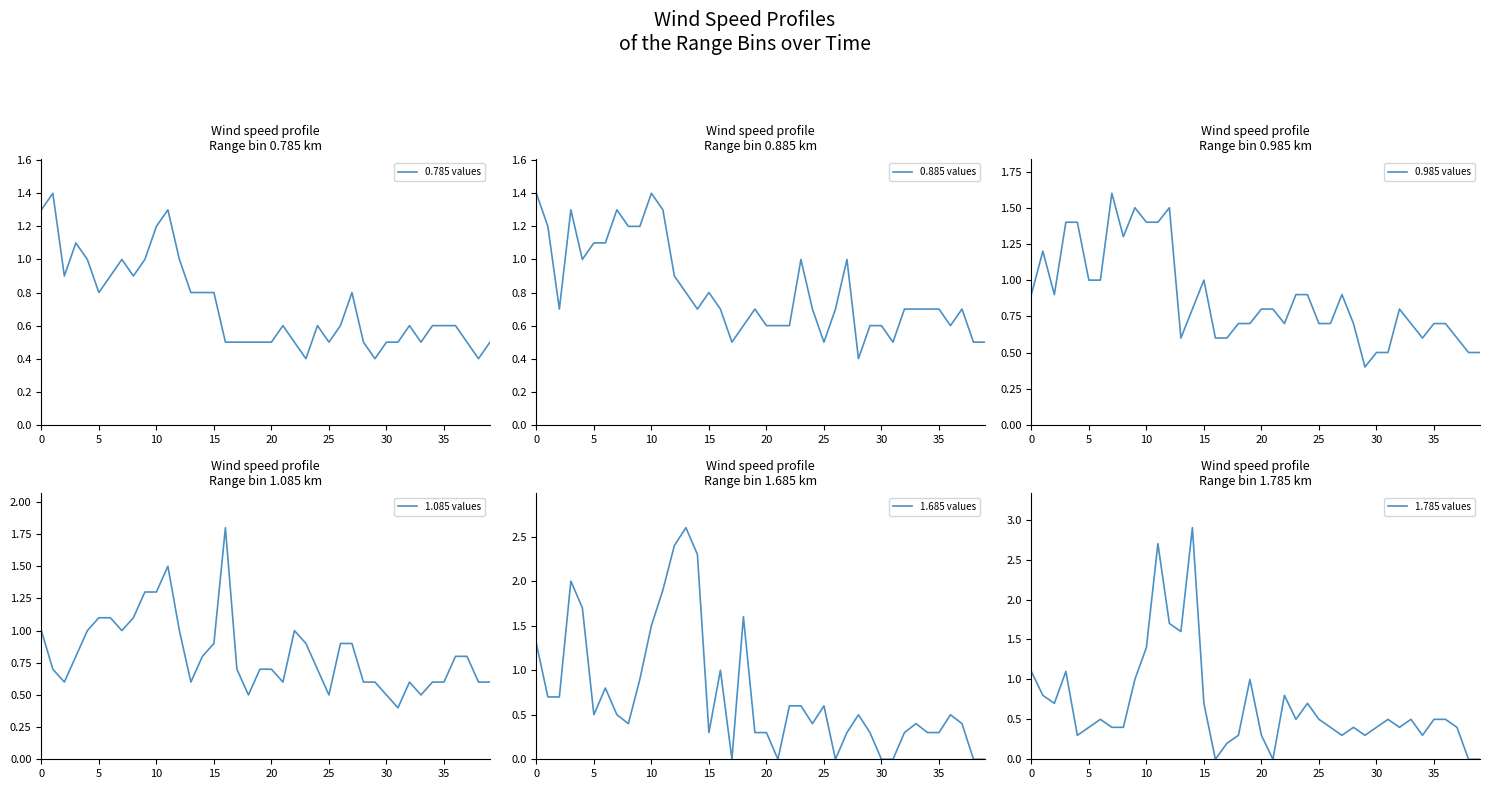

How many lines are shown in the chart?

6